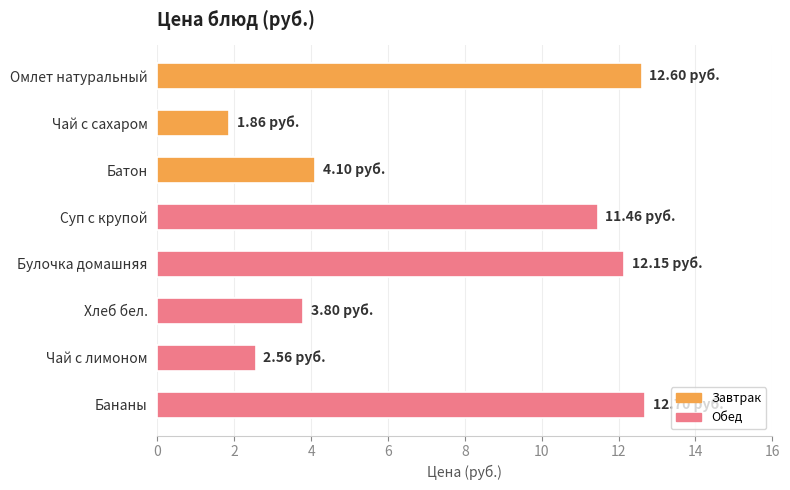

Approximately how many times larger is the value at Хлеб бел. compared to Батон?

0.9